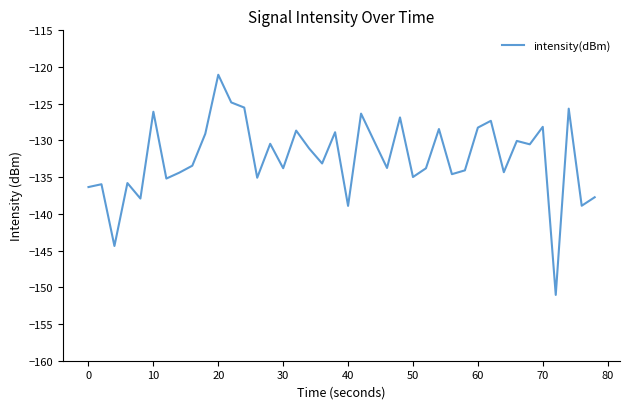

What is the difference between the maximum and minimum values?

30.0